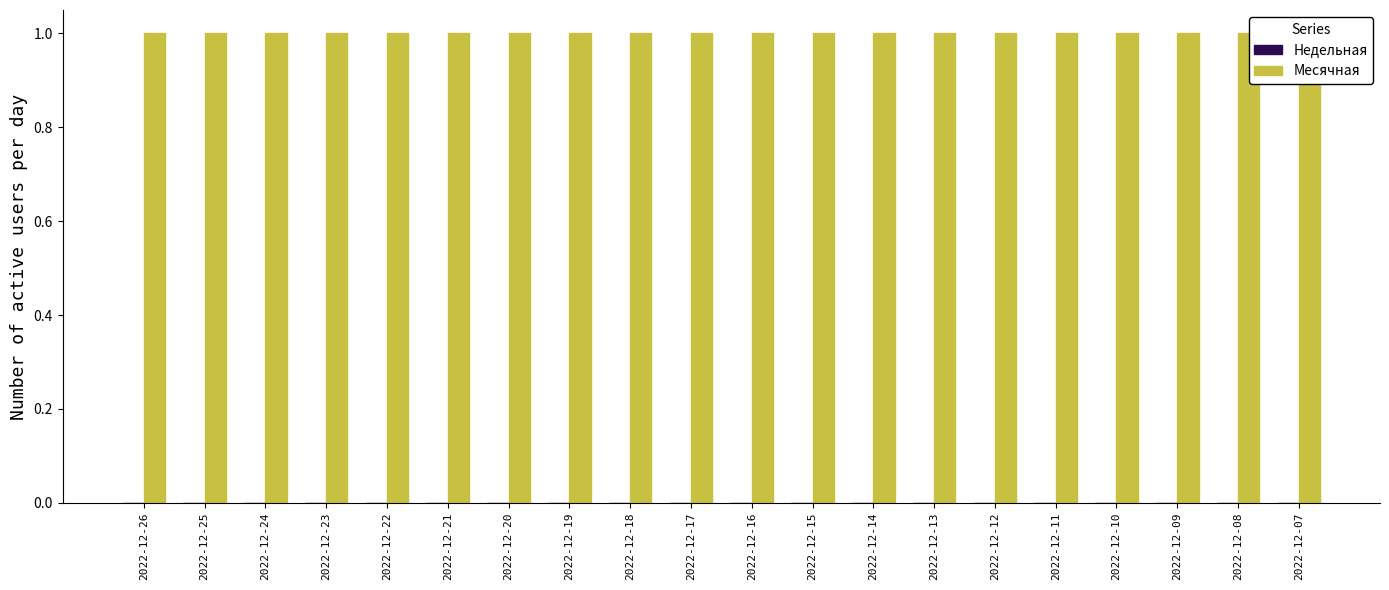

Rank the series by their average value, from lowest to highest.

Недельная, Месячная